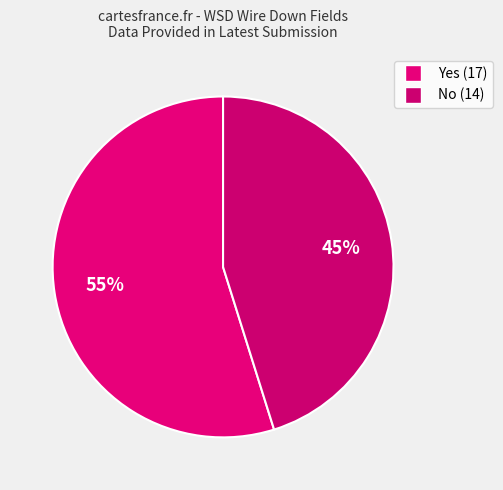

What percentage is the No slice, to the nearest percent?

45%